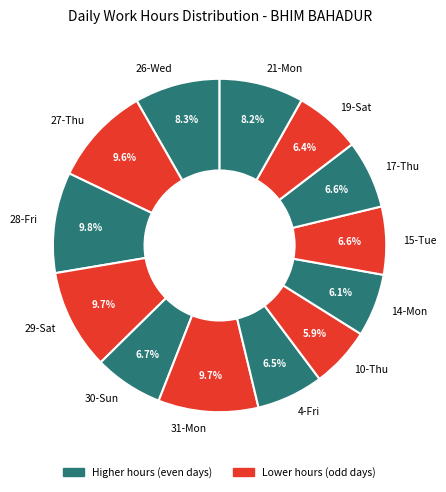

What portion of the pie excludes 15-Tue?

93.4%